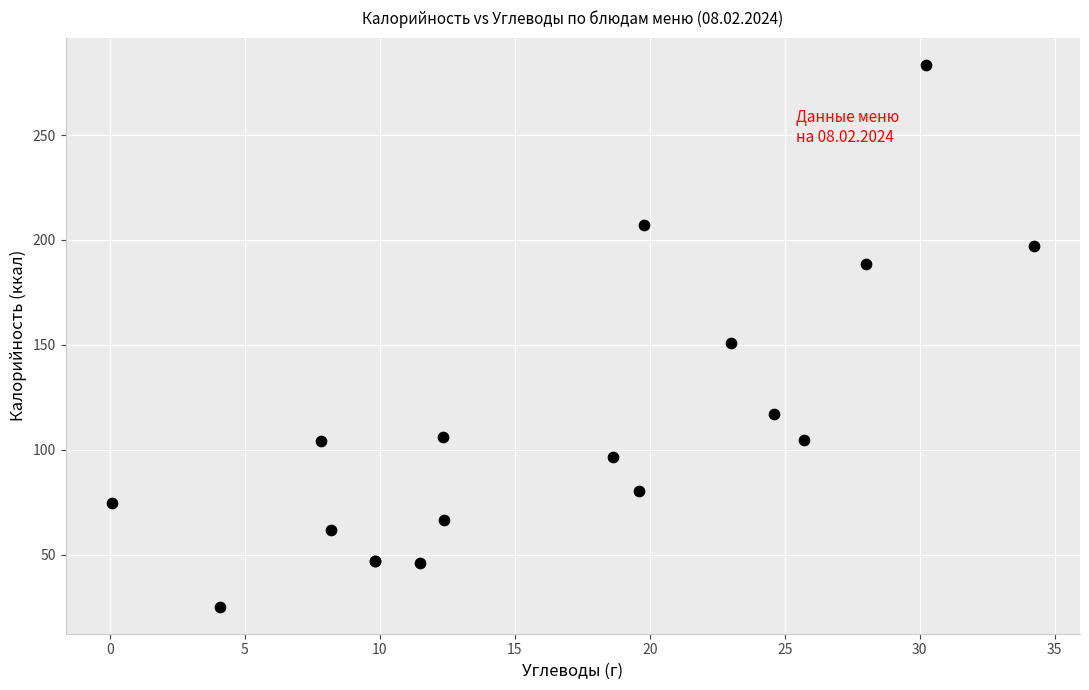

What Y value in the scatter plot is closest to 154?

150.7